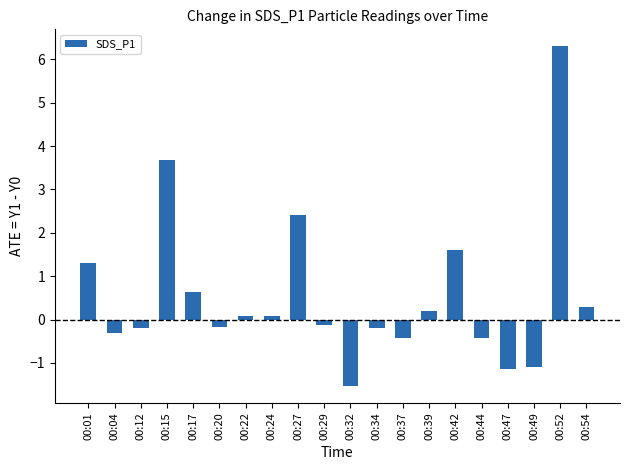

What is the sum of all values?

10.9